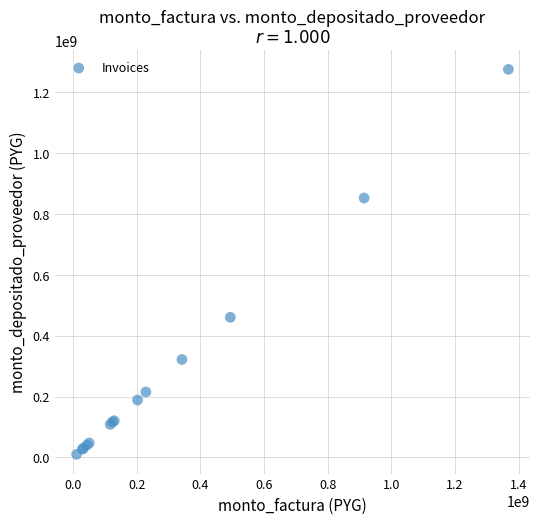

What Y value in the scatter plot is closest to 642430297?

460333440